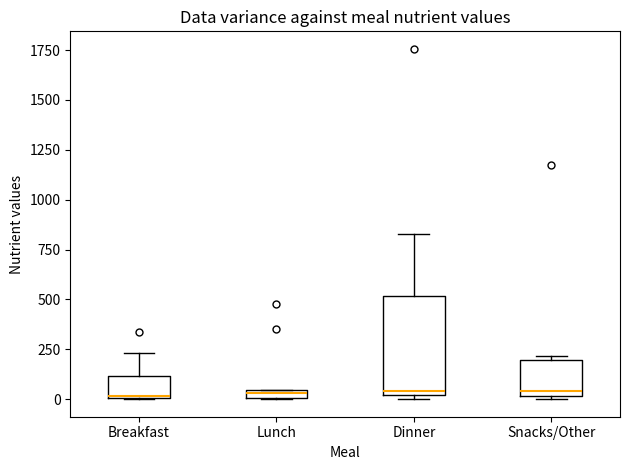

Which box is the tallest, from its lower edge to its upper edge?

Dinner